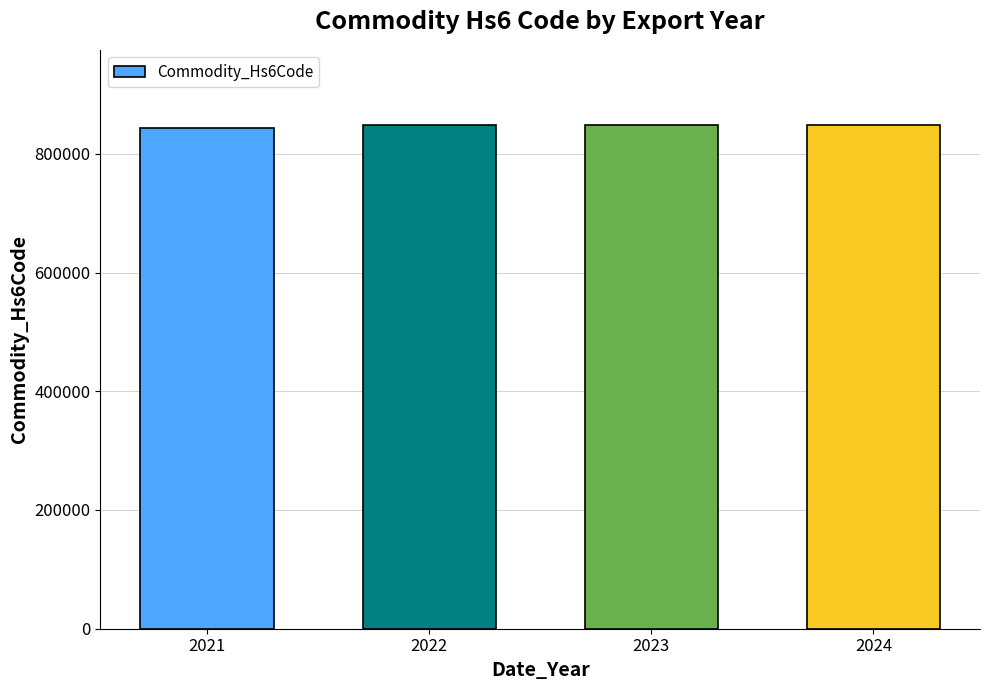

What is the ratio of the value at 2023 to the value at 2022?

1.0